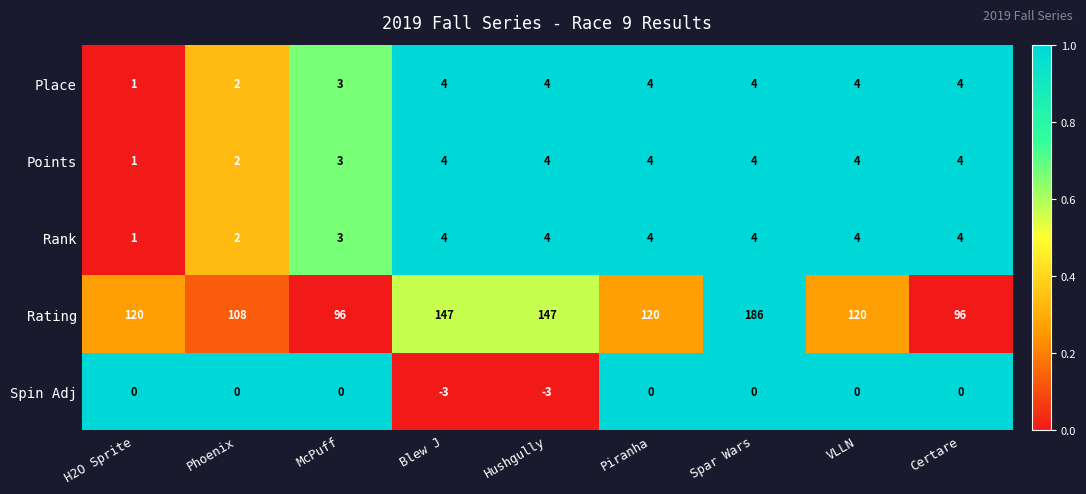

At how many categories does at least one series exceed 0?

9